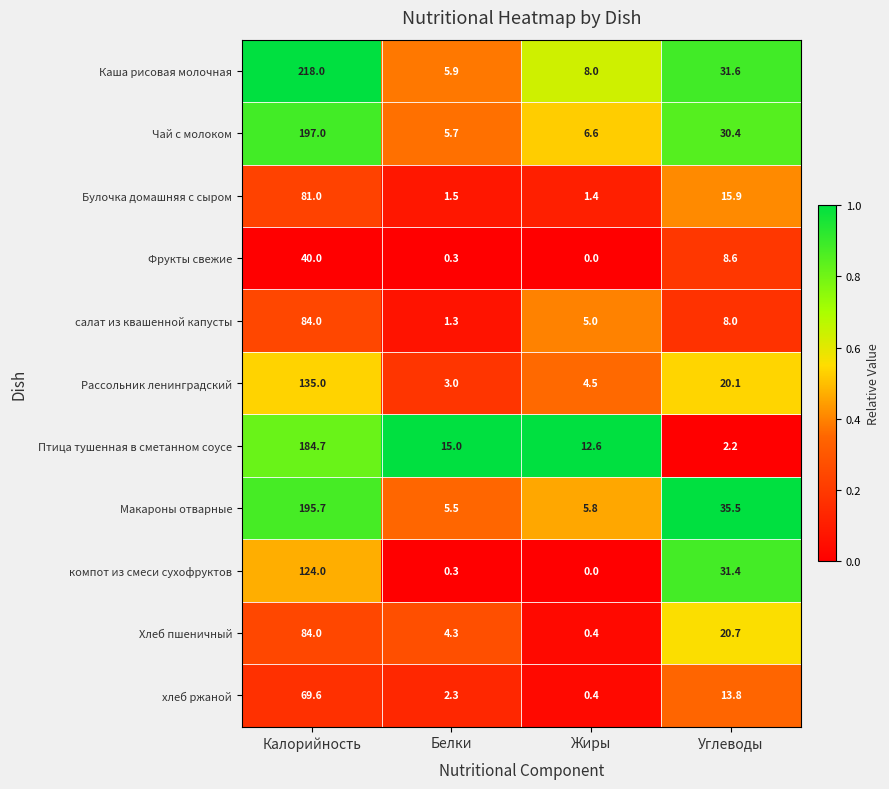

Which series has the largest range (max minus min)?

Каша рисовая молочная